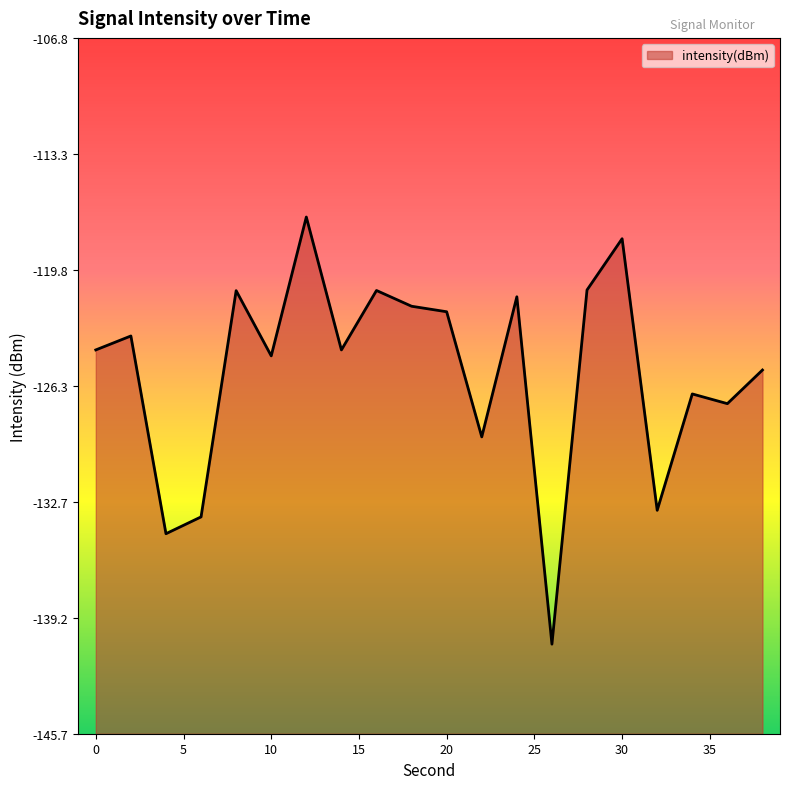

At which category does the chart reach its minimum across all series?

26